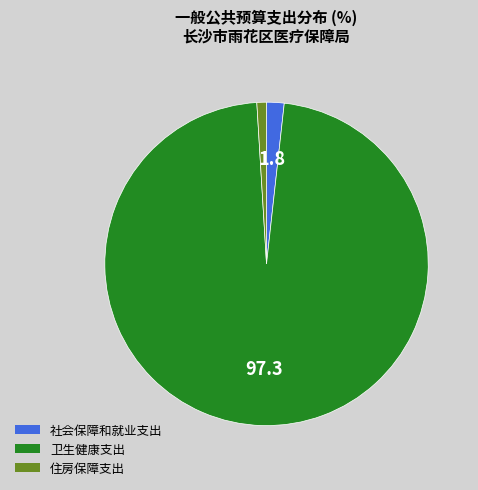

True or false: 住房保障支出 accounts for 11% of the total.

False